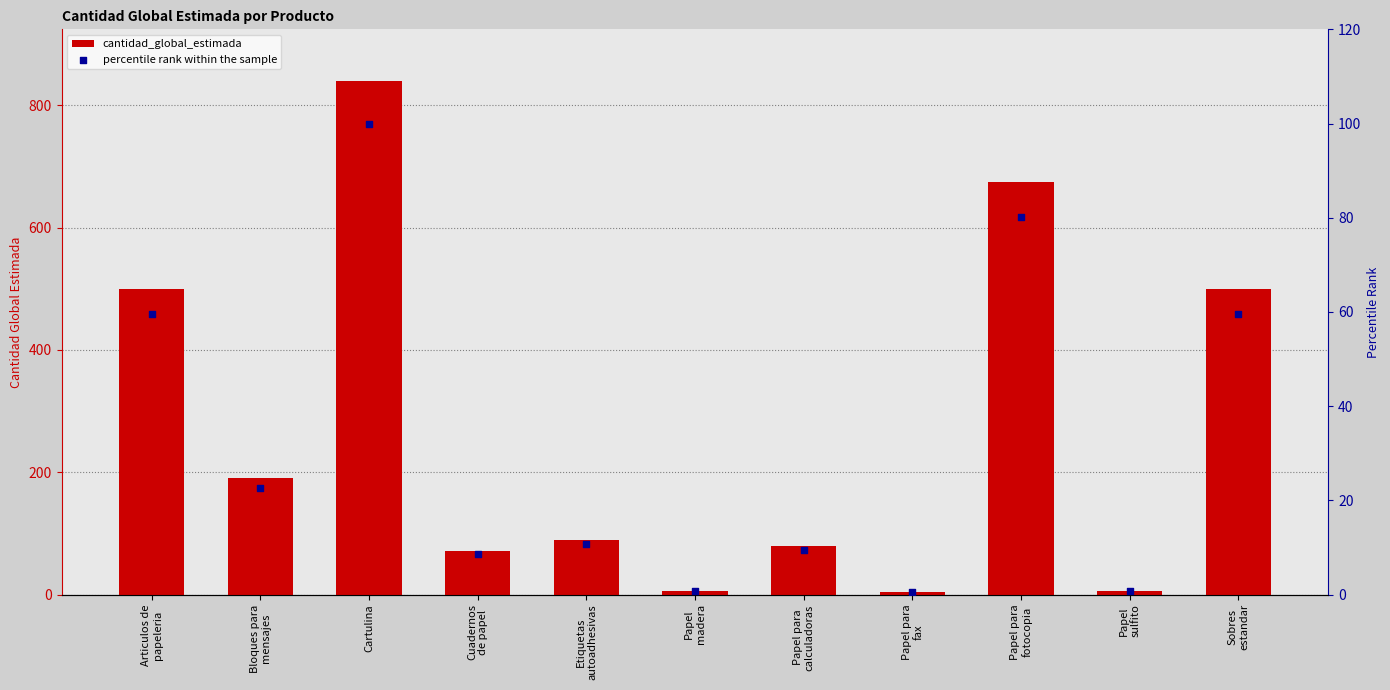

What are all the series names shown in the legend?

cantidad_global_estimada, percentile rank within the sample